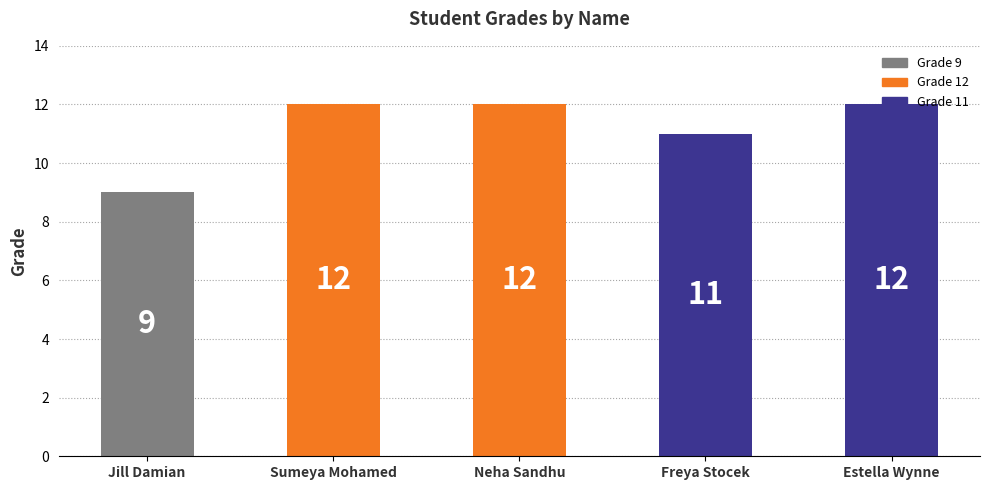

How many values are between 11 and 12?

4